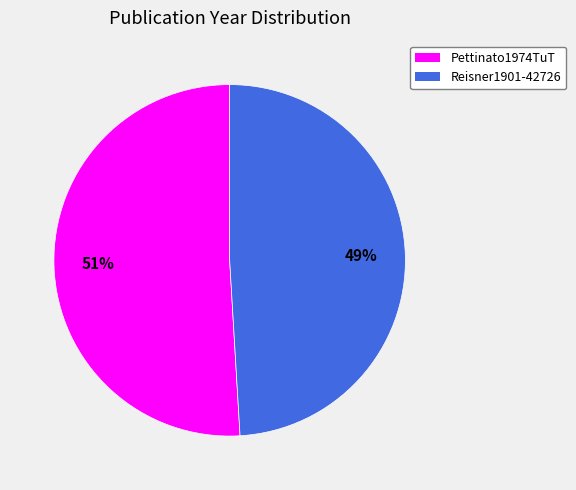

The Pettinato1974TuT slice represents 51% of the pie. True or false?

True